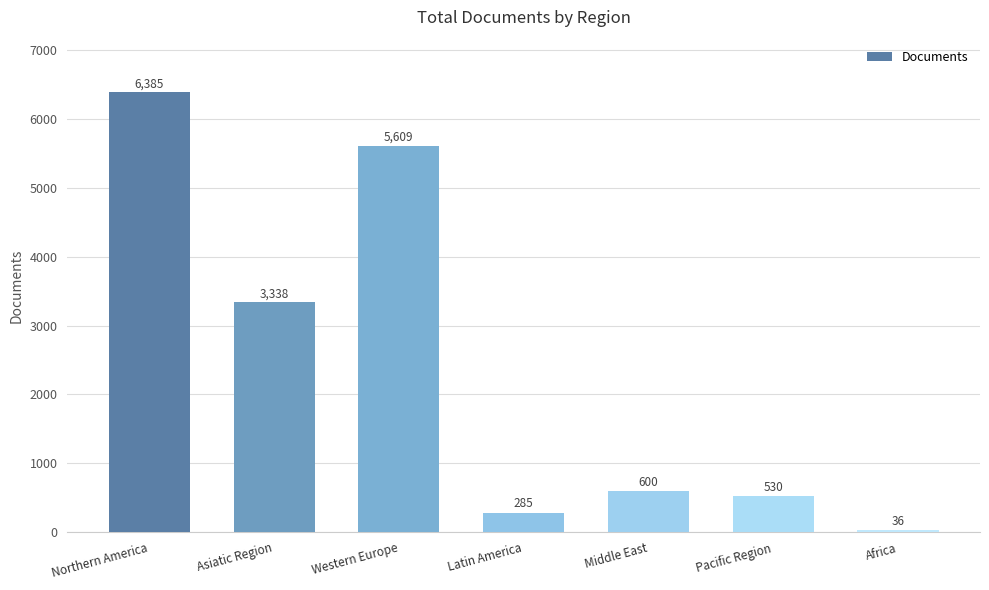

What is the greatest value displayed?

6385